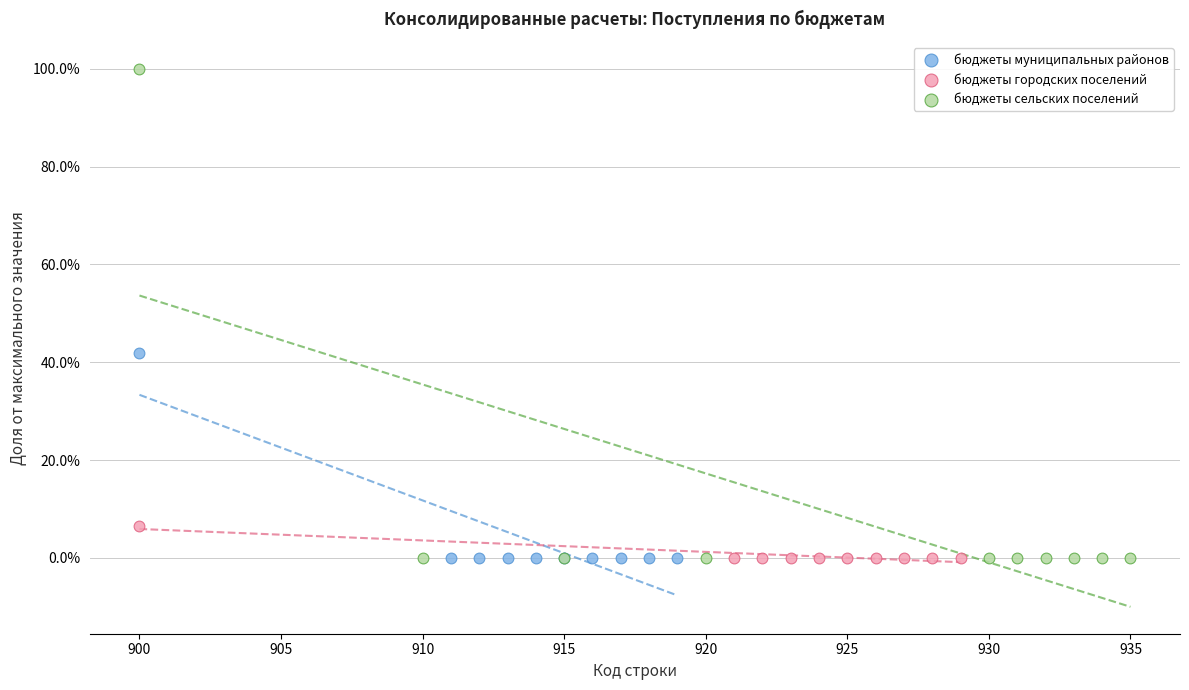

Which series has the largest Y range (max minus min)?

бюджеты сельских поселений